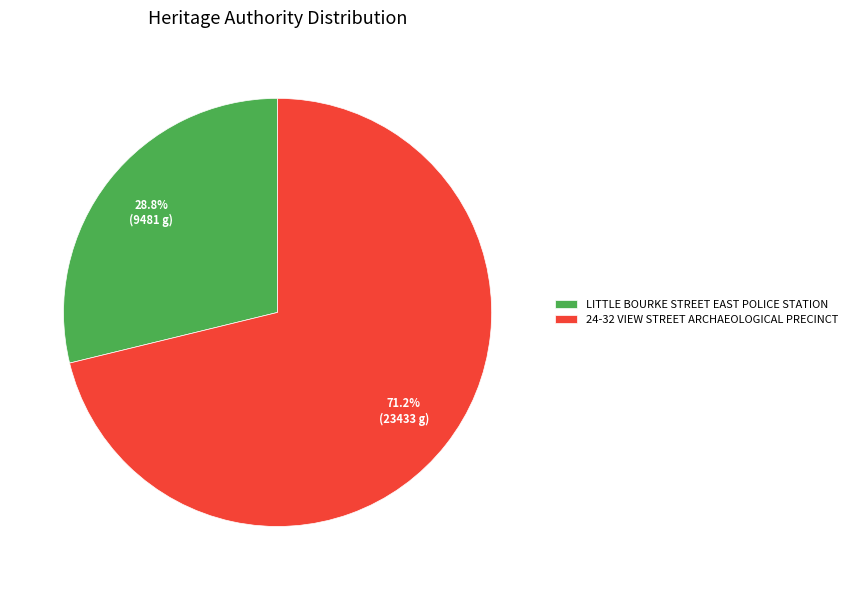

Combined, what portion of the pie is 24-32 VIEW STREET ARCHAEOLOGICAL PRECINCT and LITTLE BOURKE STREET EAST POLICE STATION?

100.0%